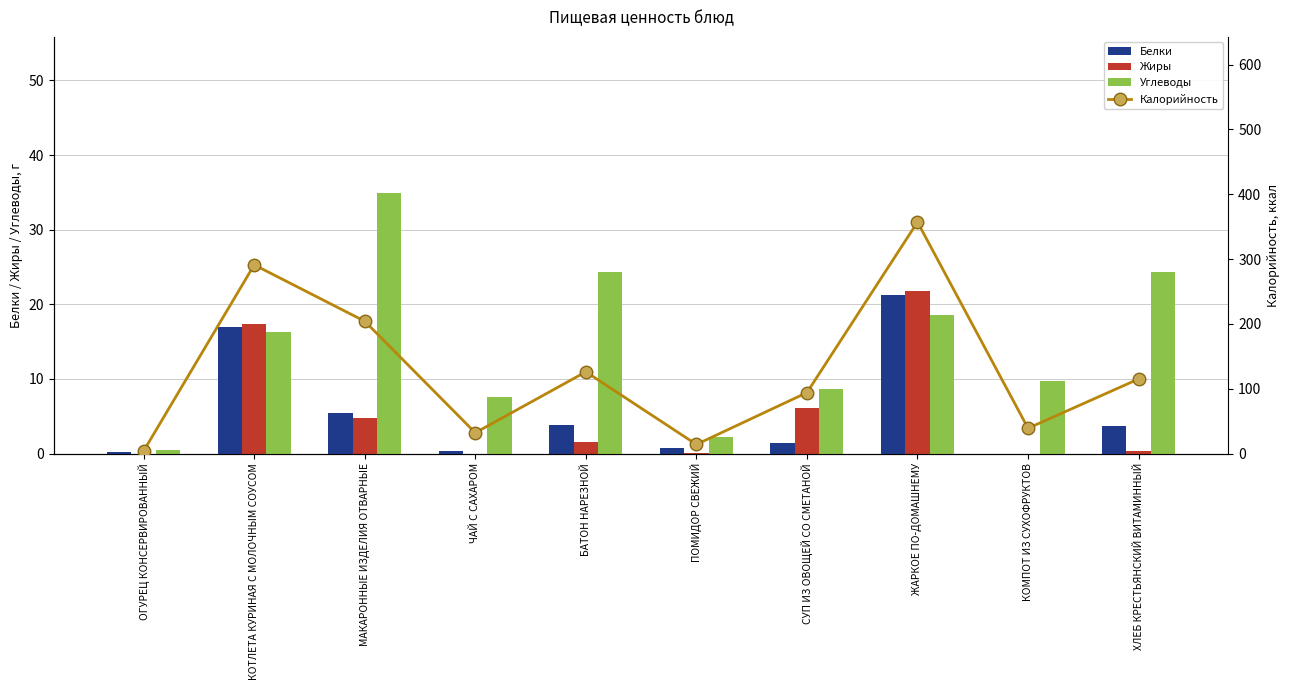

At which category is the sum across all series the highest?

ЖАРКОЕ ПО-ДОМАШНЕМУ